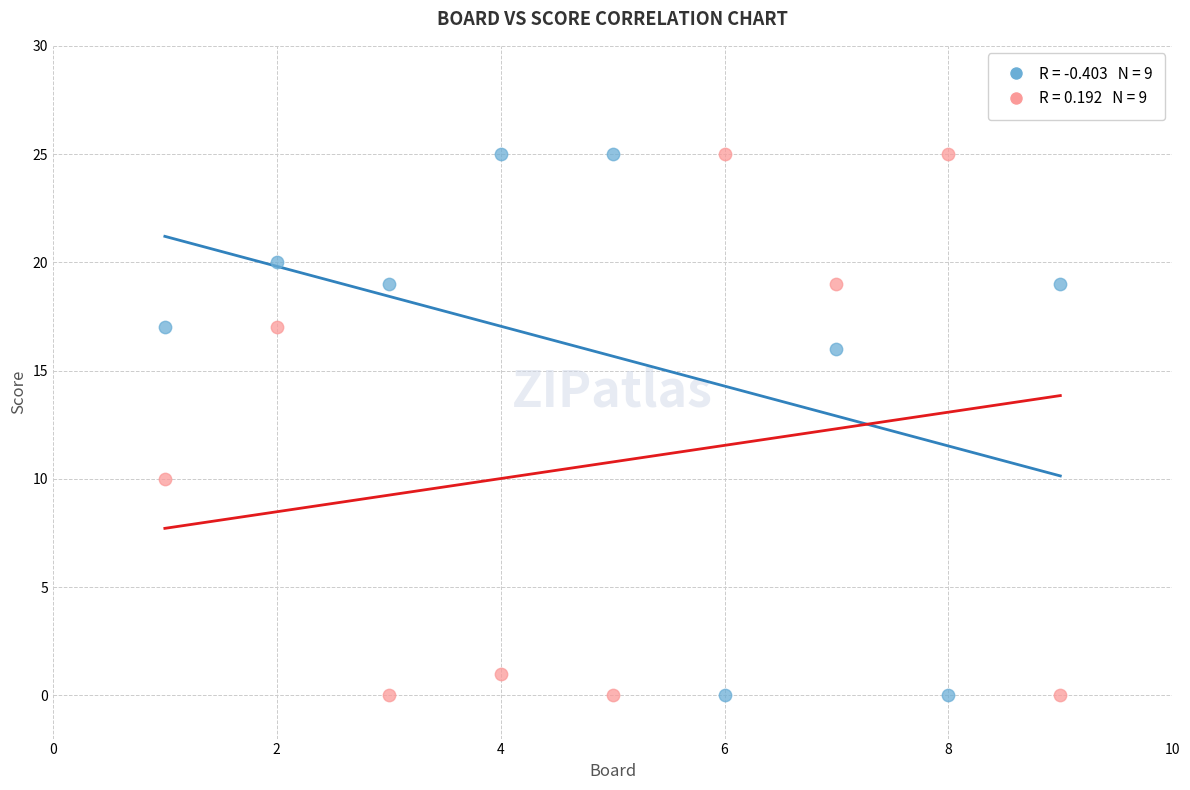

Across all series, what Y value is closest to 12?

10